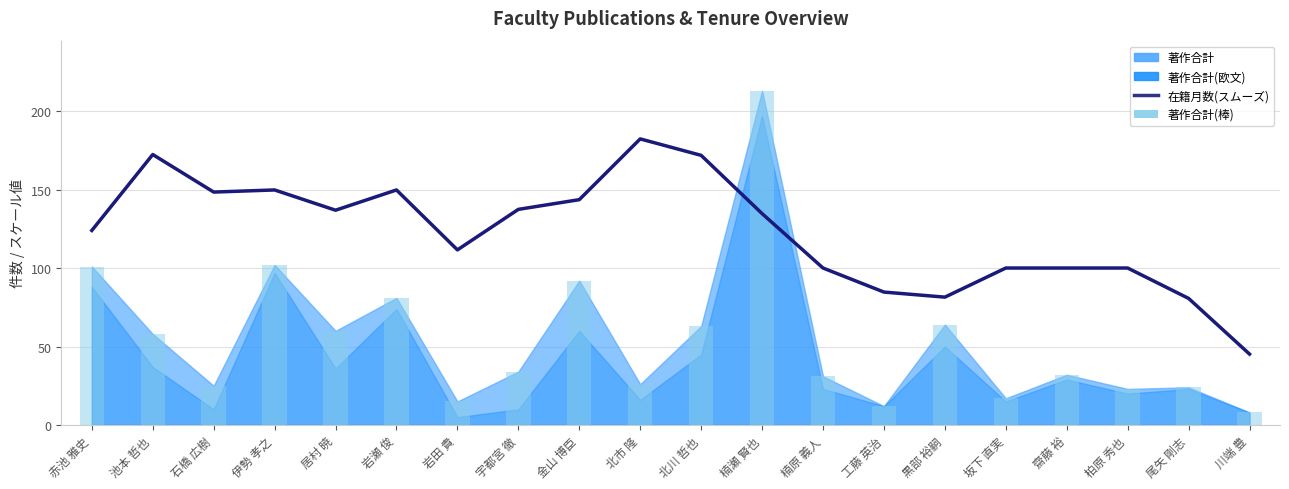

Which has a higher value, 齋藤 裕 or 岩田 貴?

岩田 貴